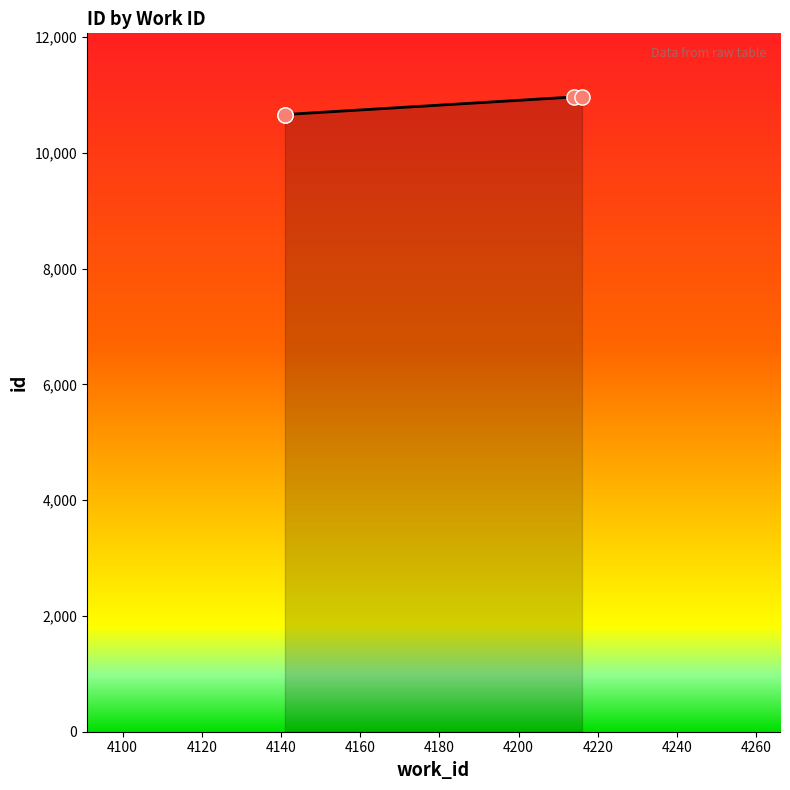

Which has a higher value, 4141 or 4216?

4216